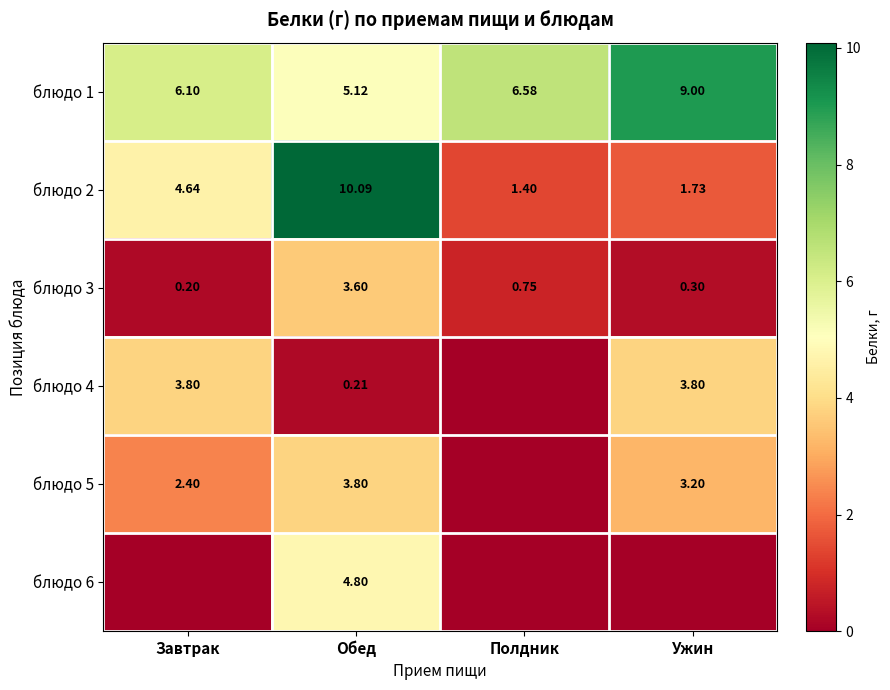

List the labels in order of блюдо 2 value, smallest first.

Полдник, Ужин, Завтрак, Обед